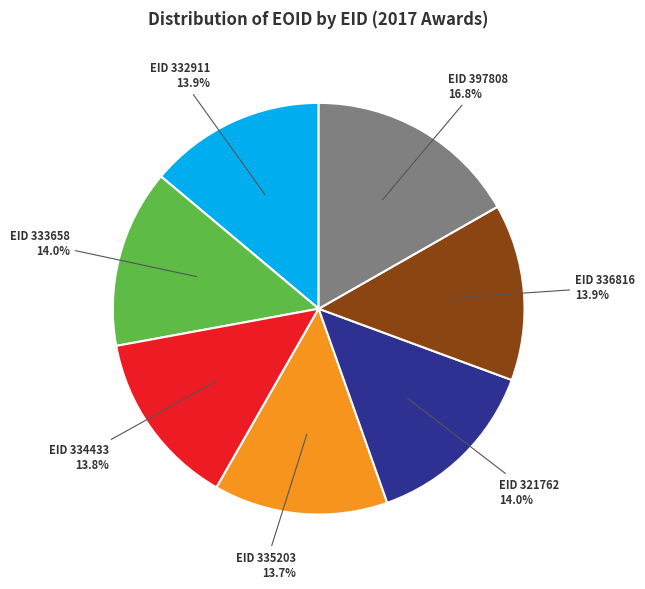

What is the largest slice in the pie chart?

EID 397808